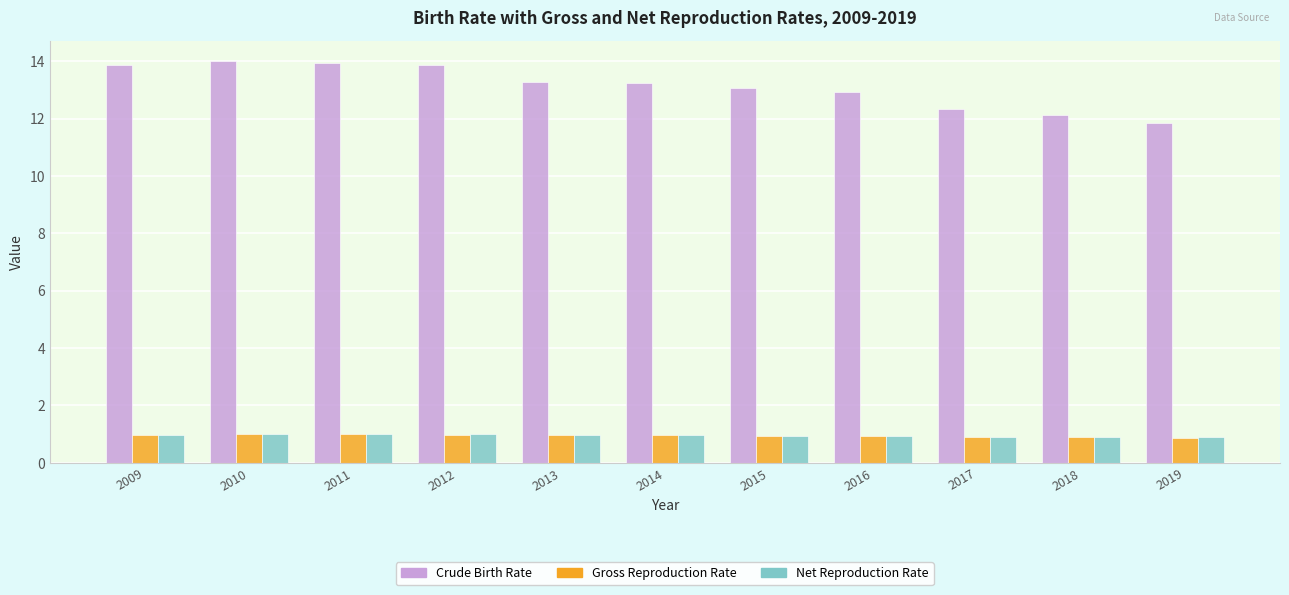

What is the difference between the second highest and minimum values in the Gross Reproduction Rate series?

0.1